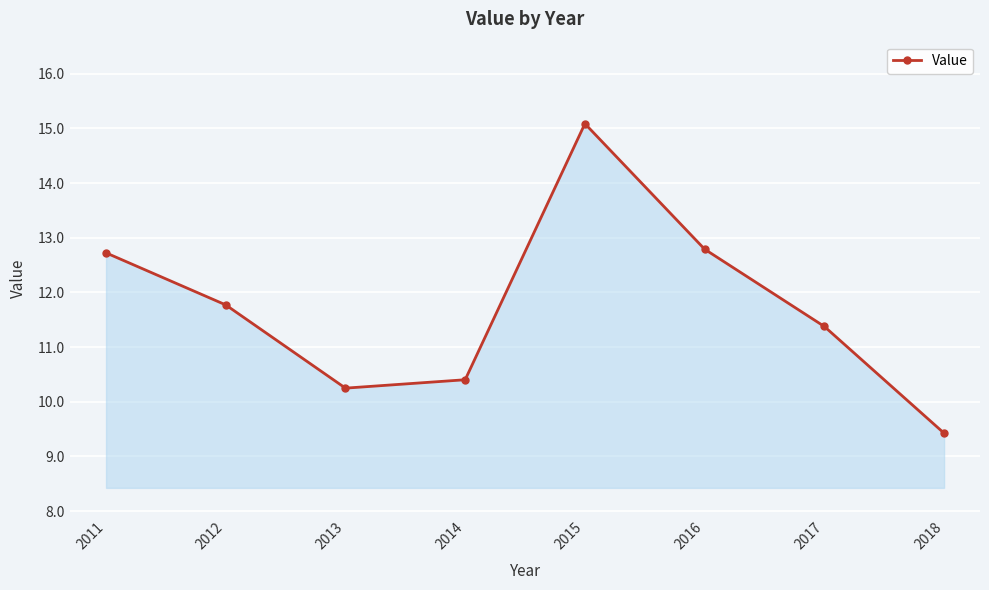

Where does the data first go above 11?

2011